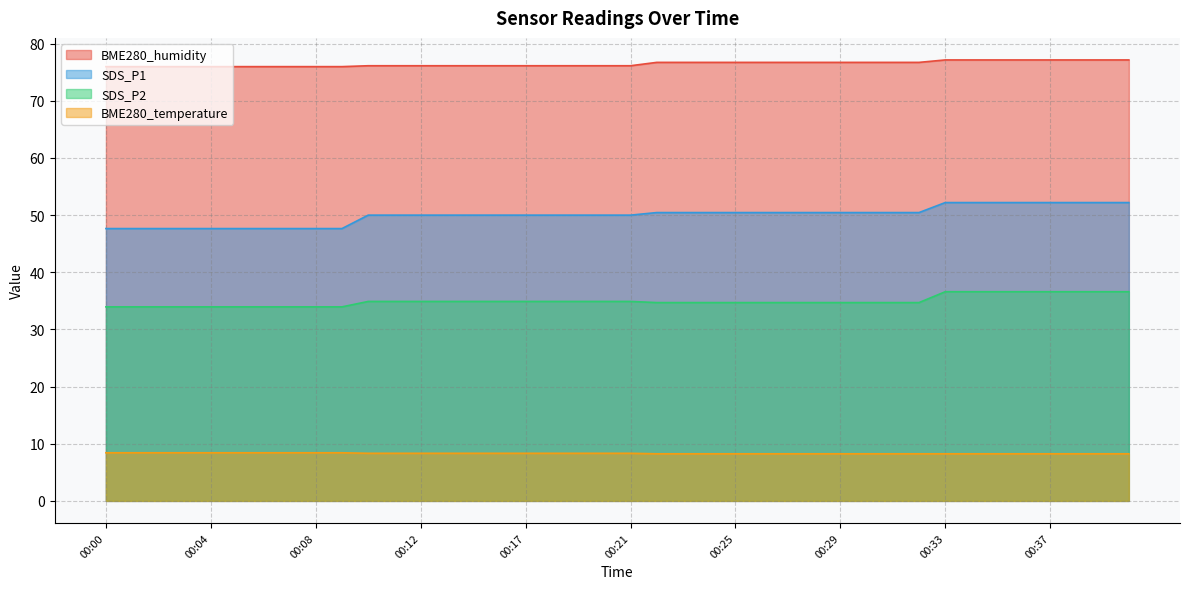

Reading left to right, what are all the values shown in this chart?

BME280_humidity: 00:00=76.0	00:01=76.0	00:02=76.0	00:03=76.0	00:04=76.0	00:05=76.0	00:06=76.0	00:07=76.0	00:08=76.0	00:09=76.0	00:10=76.1	00:11=76.1	00:12=76.1	00:13=76.1	00:14=76.1	00:16=76.1	00:17=76.1	00:18=76.1	00:19=76.1	00:20=76.1	00:21=76.1	00:22=76.7	00:23=76.7	00:24=76.7	00:25=76.7	00:26=76.7	00:27=76.7	00:28=76.7	00:29=76.7	00:30=76.7	00:31=76.7	00:32=76.7	00:33=77.2	00:34=77.2	00:35=77.2	00:36=77.2	00:37=77.2	00:38=77.2	00:39=77.2	00:40=77.2
SDS_P1: 00:00=47.6	00:01=47.6	00:02=47.6	00:03=47.6	00:04=47.6	00:05=47.6	00:06=47.6	00:07=47.6	00:08=47.6	00:09=47.6	00:10=50.0	00:11=50.0	00:12=50.0	00:13=50.0	00:14=50.0	00:16=50.0	00:17=50.0	00:18=50.0	00:19=50.0	00:20=50.0	00:21=50.0	00:22=50.5	00:23=50.5	00:24=50.5	00:25=50.5	00:26=50.5	00:27=50.5	00:28=50.5	00:29=50.5	00:30=50.5	00:31=50.5	00:32=50.5	00:33=52.2	00:34=52.2	00:35=52.2	00:36=52.2	00:37=52.2	00:38=52.2	00:39=52.2	00:40=52.2
SDS_P2: 00:00=34.0	00:01=34.0	00:02=34.0	00:03=34.0	00:04=34.0	00:05=34.0	00:06=34.0	00:07=34.0	00:08=34.0	00:09=34.0	00:10=34.9	00:11=34.9	00:12=34.9	00:13=34.9	00:14=34.9	00:16=34.9	00:17=34.9	00:18=34.9	00:19=34.9	00:20=34.9	00:21=34.9	00:22=34.7	00:23=34.7	00:24=34.7	00:25=34.7	00:26=34.7	00:27=34.7	00:28=34.7	00:29=34.7	00:30=34.7	00:31=34.7	00:32=34.7	00:33=36.6	00:34=36.6	00:35=36.6	00:36=36.6	00:37=36.6	00:38=36.6	00:39=36.6	00:40=36.6
BME280_temperature: 00:00=8.4	00:01=8.4	00:02=8.4	00:03=8.4	00:04=8.4	00:05=8.4	00:06=8.4	00:07=8.4	00:08=8.4	00:09=8.4	00:10=8.3	00:11=8.3	00:12=8.3	00:13=8.3	00:14=8.3	00:16=8.3	00:17=8.3	00:18=8.3	00:19=8.3	00:20=8.3	00:21=8.3	00:22=8.2	00:23=8.2	00:24=8.2	00:25=8.2	00:26=8.2	00:27=8.2	00:28=8.2	00:29=8.2	00:30=8.2	00:31=8.2	00:32=8.2	00:33=8.2	00:34=8.2	00:35=8.2	00:36=8.2	00:37=8.2	00:38=8.2	00:39=8.2	00:40=8.2